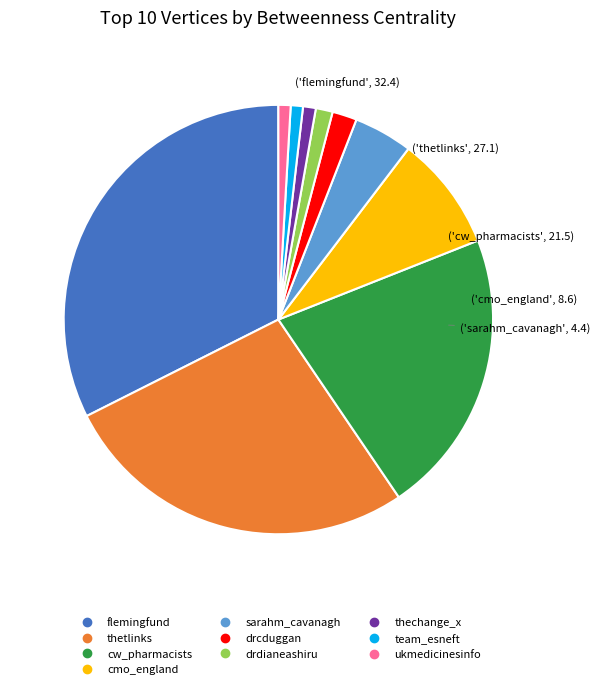

True or false: cw_pharmacists accounts for 7% of the total.

False